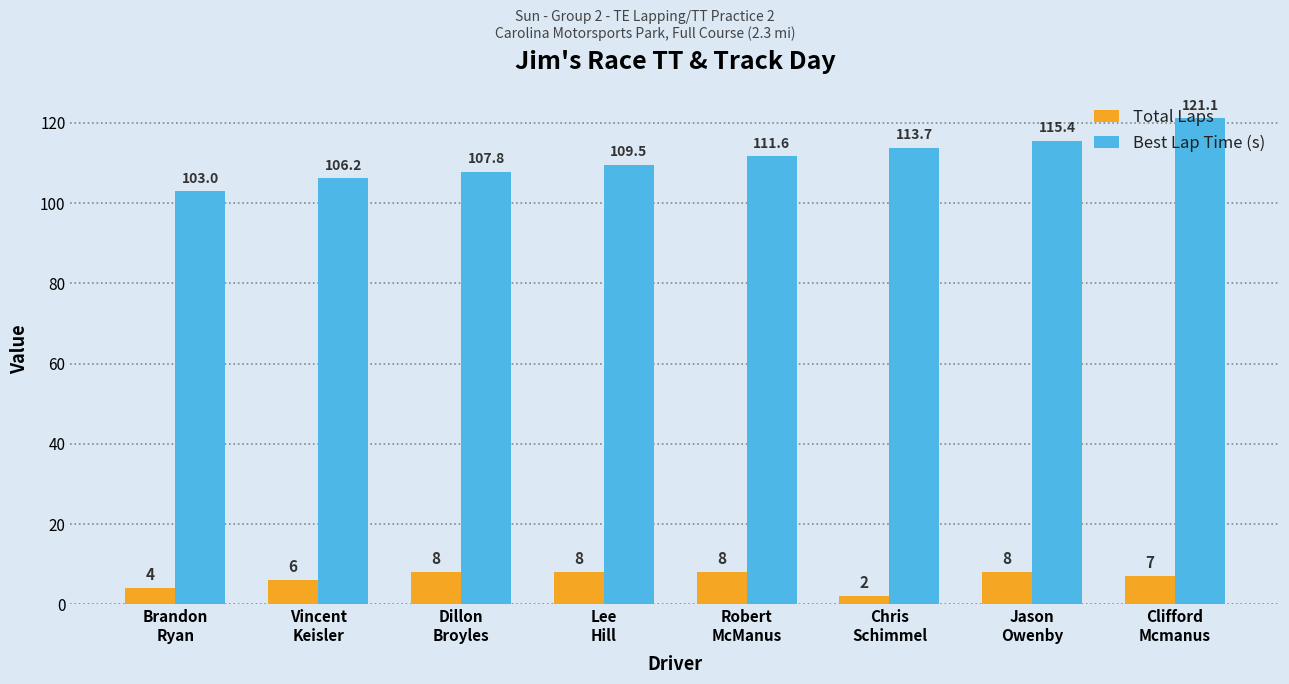

What is the difference between the maximum and minimum values in the Best Lap Time (s) series?

18.1